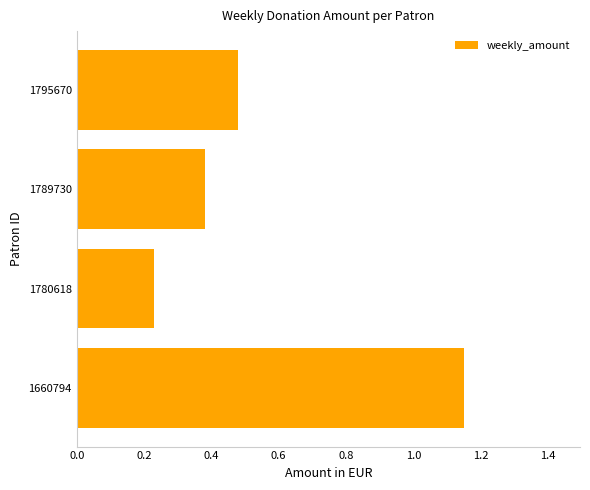

What is the difference between the maximum and second lowest values?

0.8